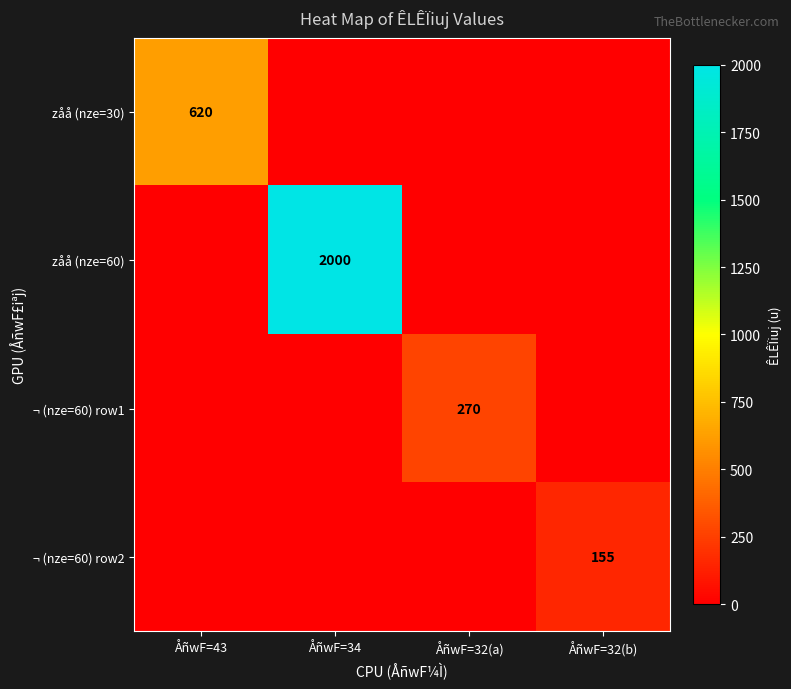

True or false: zåå (nze=60) has a value of 797 at ÅñwF=34.

False